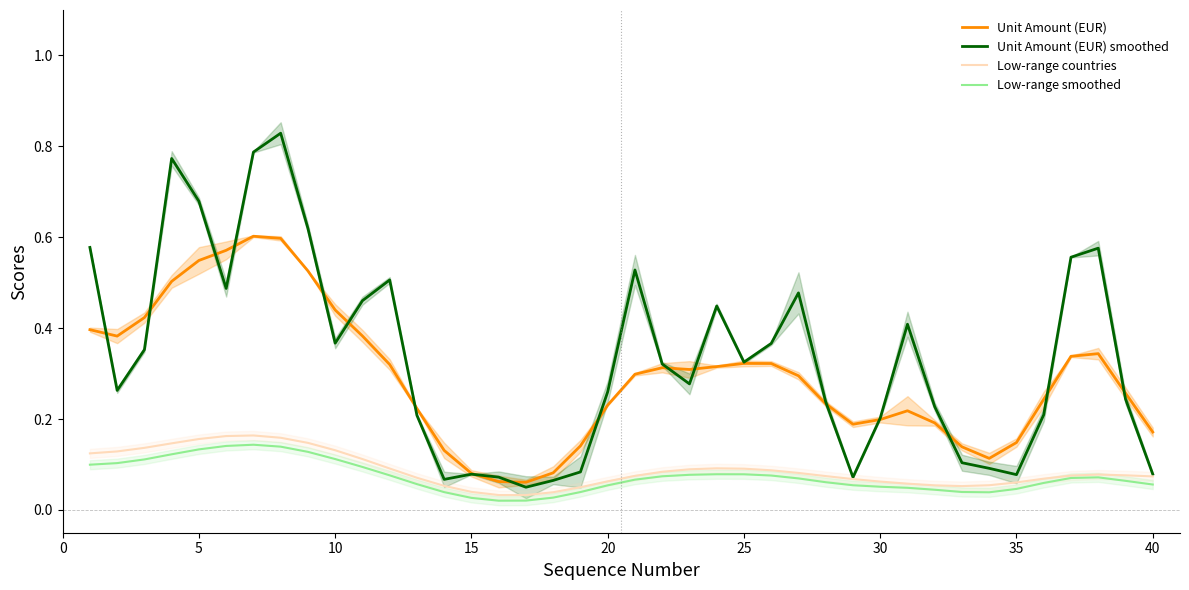

Is it true that Unit Amount (EUR) smoothed equals 1.2 at 5?

False